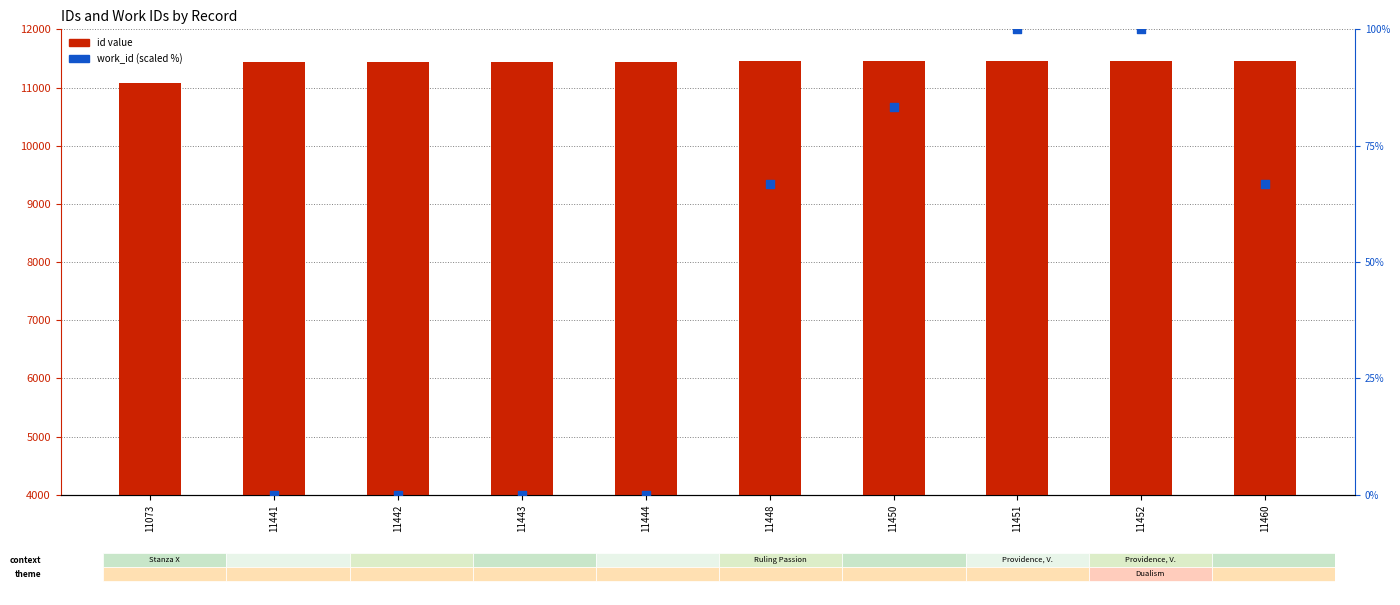

At how many categories does at least one series exceed -38?

10